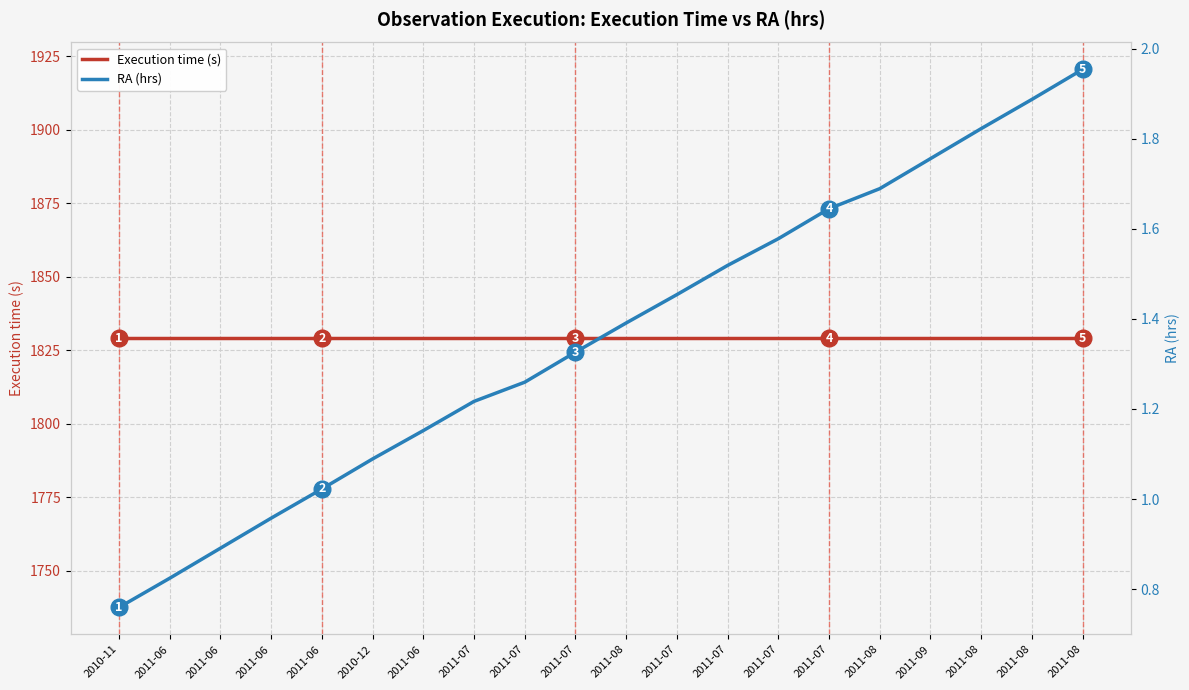

How many data points does each series have?

20